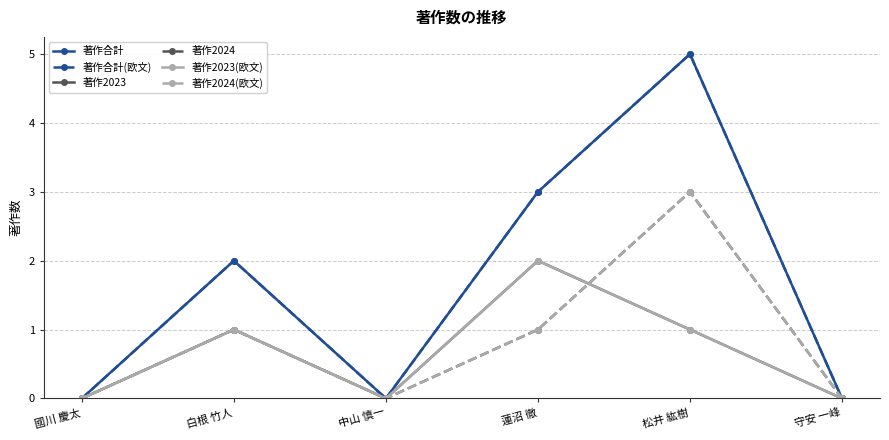

Where does the 著作2023(欧文) series first go above 1?

蓮沼 徹